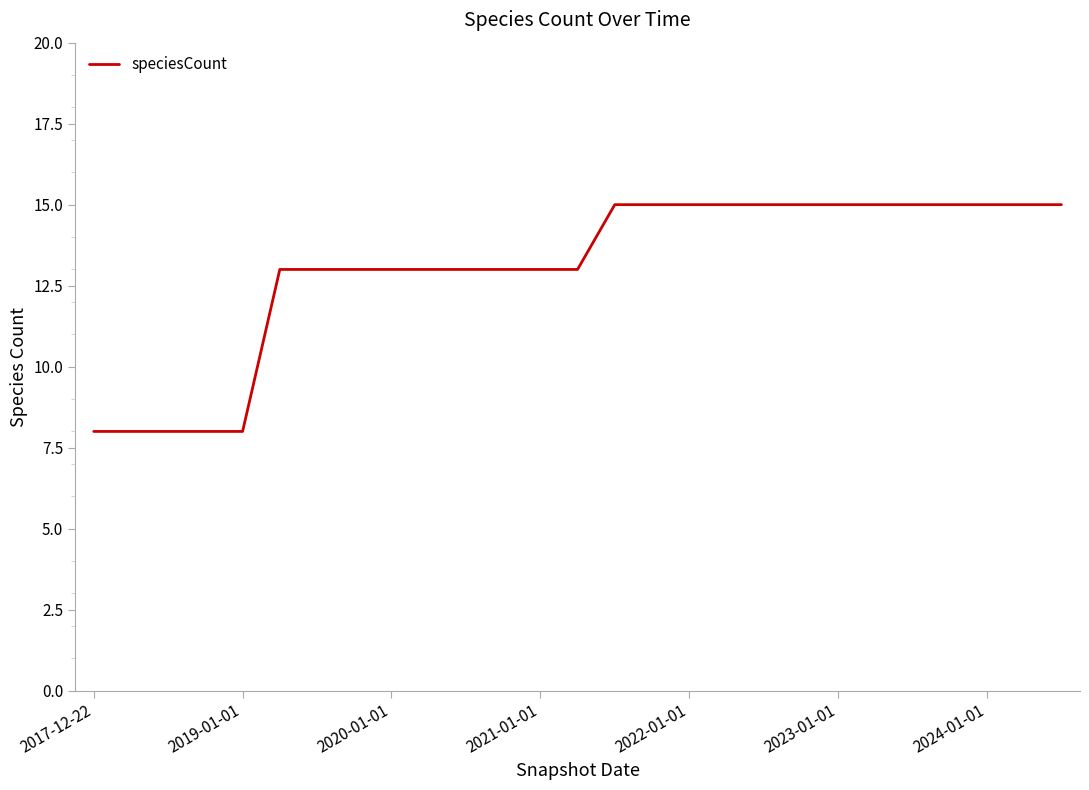

What is the maximum value shown in the chart?

15